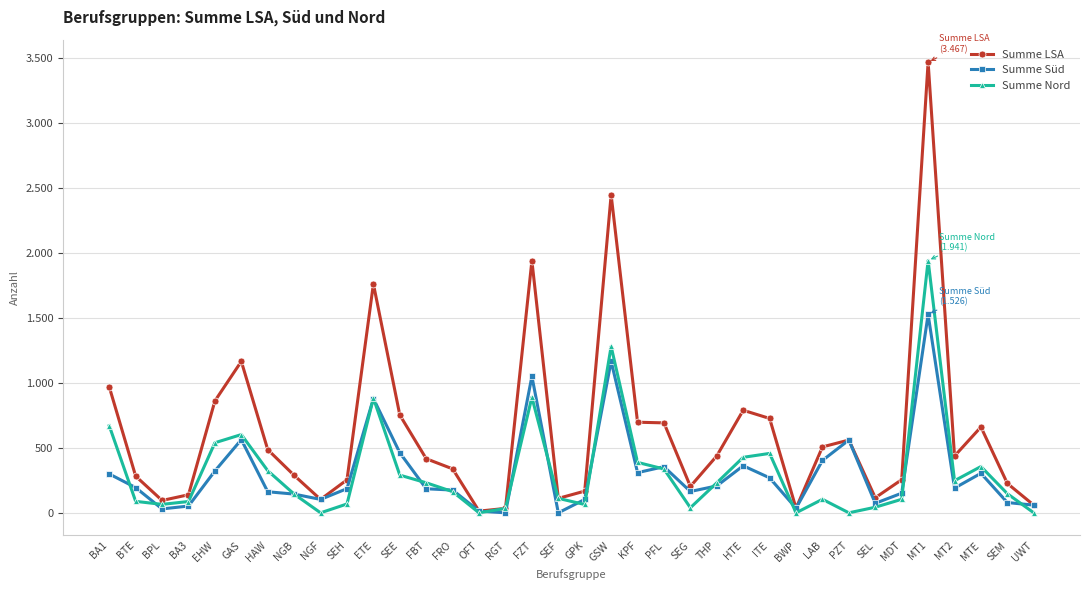

Which series has the largest total across all categories?

Summe LSA